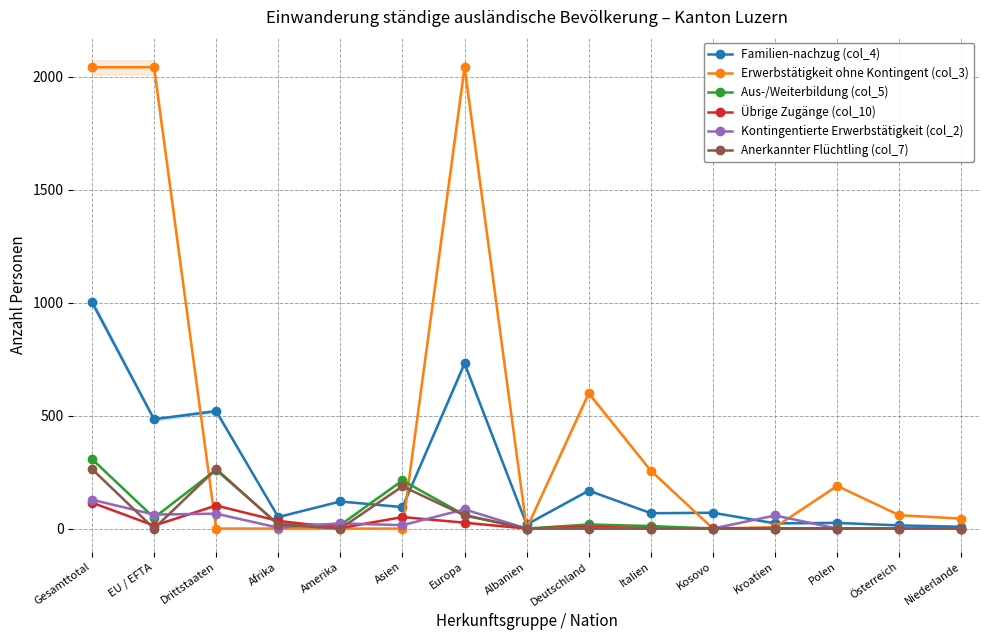

Reading left to right, list all the values displayed in this chart.

Familien-nachzug (col_4): Gesamttotal=1004	EU / EFTA=484	Drittstaaten=520	Afrika=51	Amerika=120	Asien=95	Europa=731	Albanien=18	Deutschland=168	Italien=68	Kosovo=70	Kroatien=23	Polen=25	Österreich=14	Niederlande=8
Erwerbstätigkeit ohne Kontingent (col_3): Gesamttotal=2043	EU / EFTA=2043	Drittstaaten=0	Afrika=0	Amerika=0	Asien=0	Europa=2043	Albanien=0	Deutschland=599	Italien=256	Kosovo=0	Kroatien=6	Polen=189	Österreich=59	Niederlande=44
Aus-/Weiterbildung (col_5): Gesamttotal=308	EU / EFTA=48	Drittstaaten=260	Afrika=19	Amerika=16	Asien=213	Europa=60	Albanien=0	Deutschland=18	Italien=11	Kosovo=0	Kroatien=0	Polen=1	Österreich=1	Niederlande=0
Übrige Zugänge (col_10): Gesamttotal=115	EU / EFTA=13	Drittstaaten=102	Afrika=34	Amerika=2	Asien=51	Europa=26	Albanien=0	Deutschland=8	Italien=1	Kosovo=2	Kroatien=0	Polen=0	Österreich=0	Niederlande=0
Kontingentierte Erwerbstätigkeit (col_2): Gesamttotal=128	EU / EFTA=62	Drittstaaten=66	Afrika=4	Amerika=23	Asien=15	Europa=85	Albanien=0	Deutschland=1	Italien=0	Kosovo=0	Kroatien=58	Polen=0	Österreich=1	Niederlande=0
Anerkannter Flüchtling (col_7): Gesamttotal=264	EU / EFTA=0	Drittstaaten=264	Afrika=17	Amerika=0	Asien=187	Europa=58	Albanien=0	Deutschland=0	Italien=0	Kosovo=0	Kroatien=0	Polen=0	Österreich=0	Niederlande=0